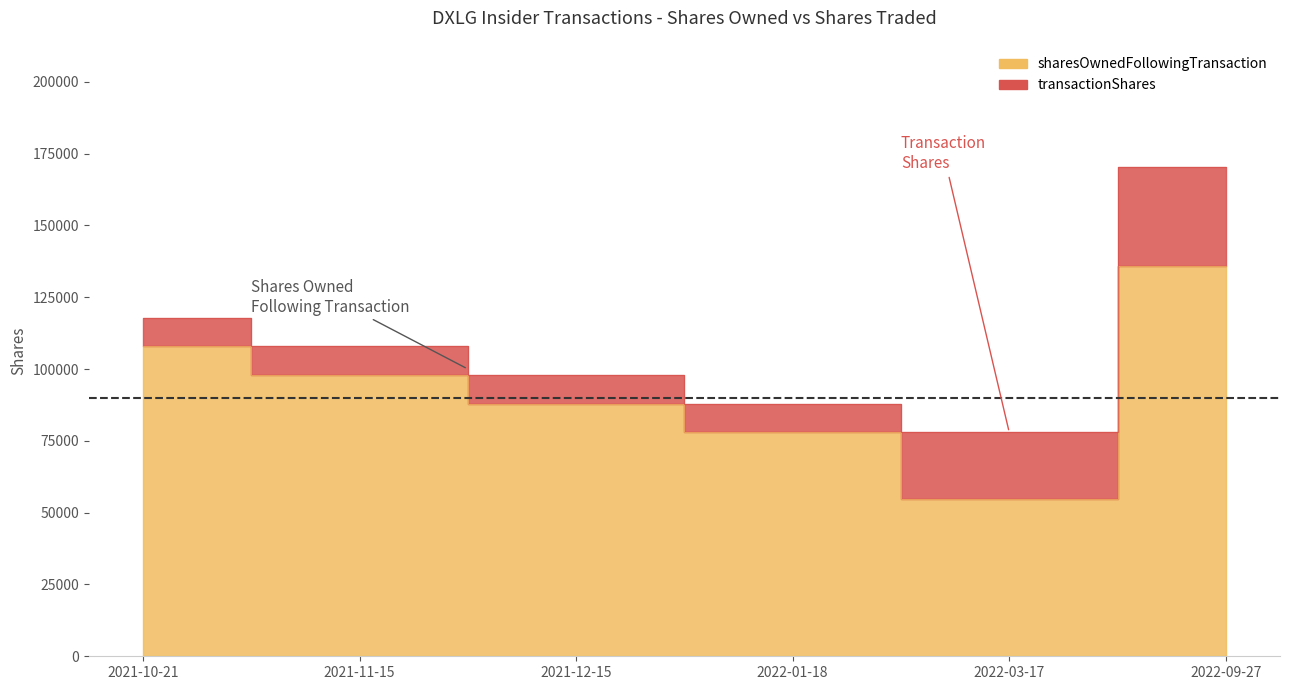

What is the difference between the maximum and second lowest values?

57958